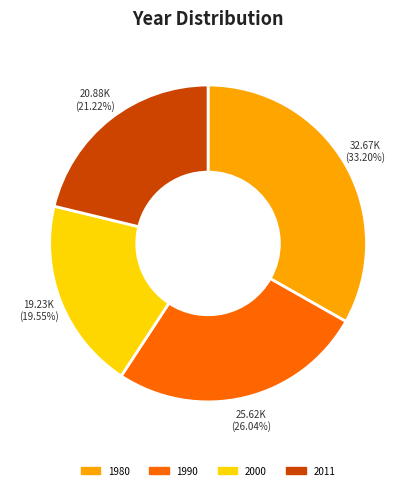

Combined, what portion of the pie is 2011 and 2000?

40.8%